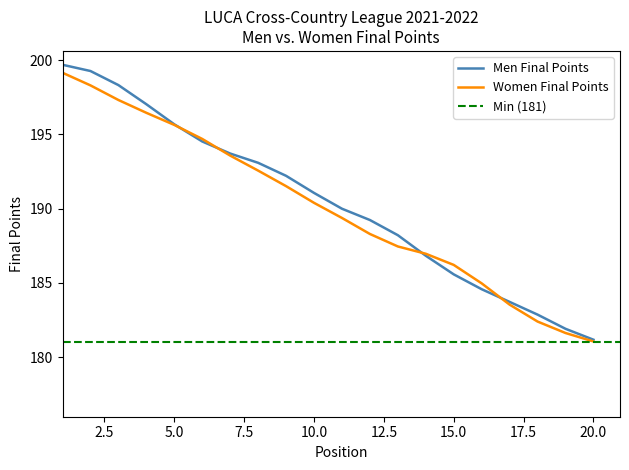

The Men Final Points series shows 287.7 at 11. True or false?

False